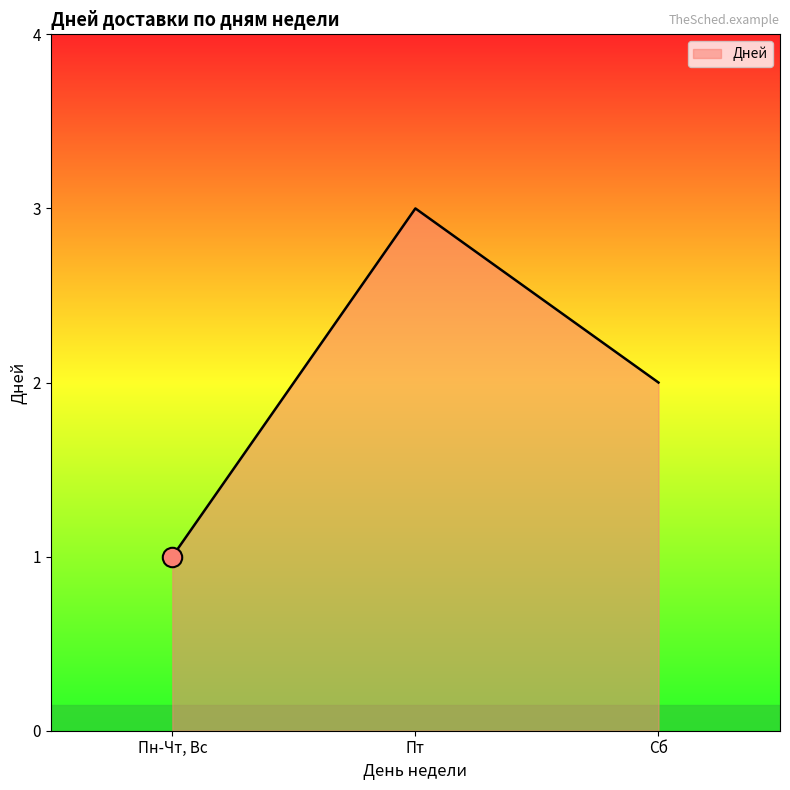

What is the maximum value shown in the chart?

3